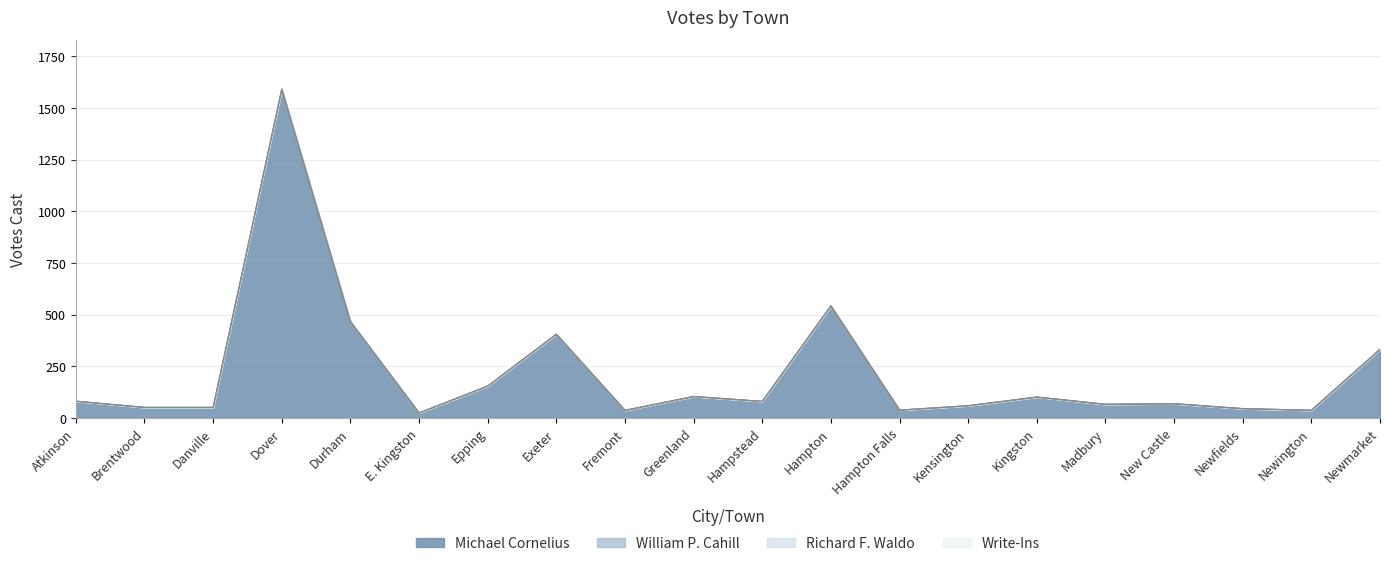

True or false: Write-Ins and William P. Cahill cross at least once.

False